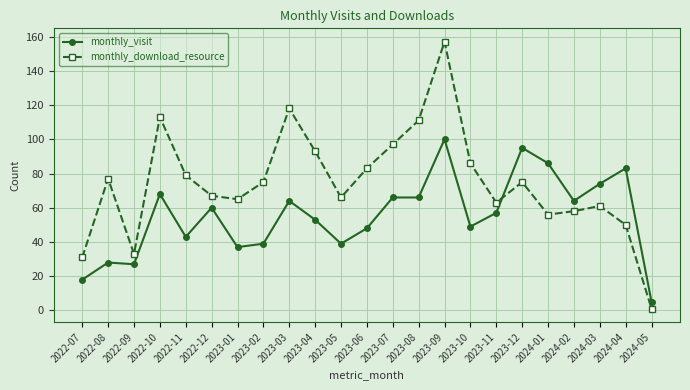

Count the number of categories in the chart.

23